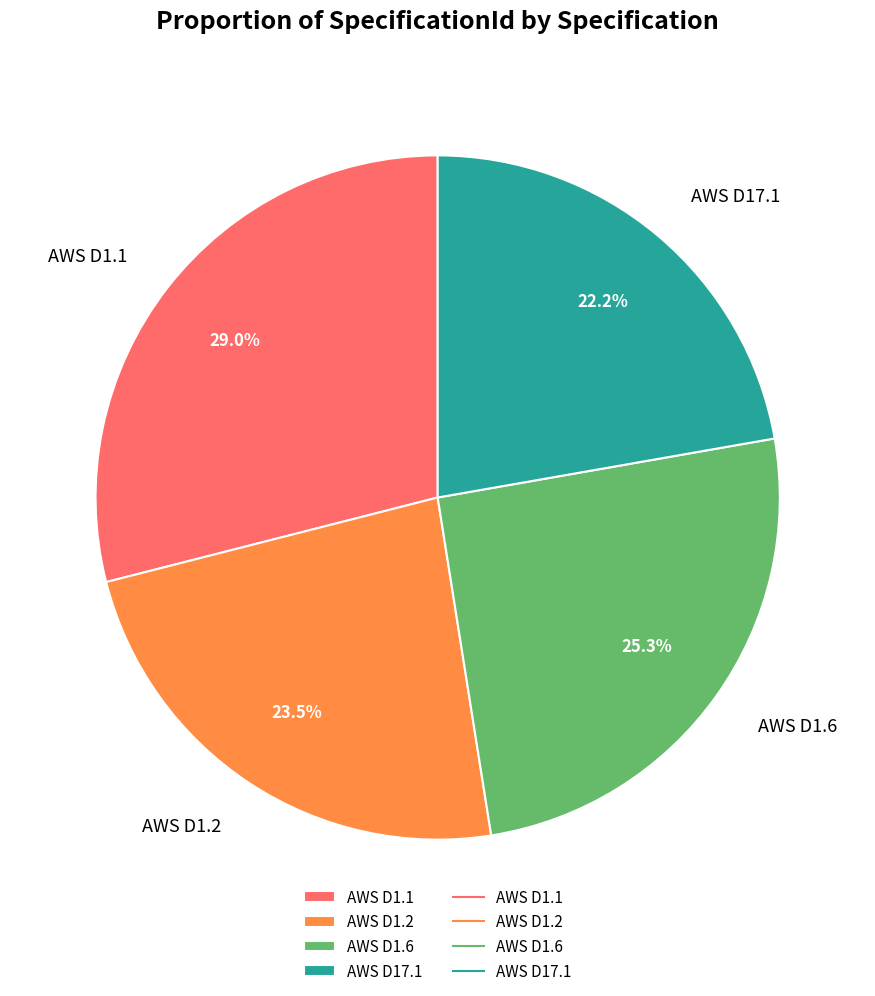

To the nearest percent, what percentage of the pie is AWS D1.1?

29%